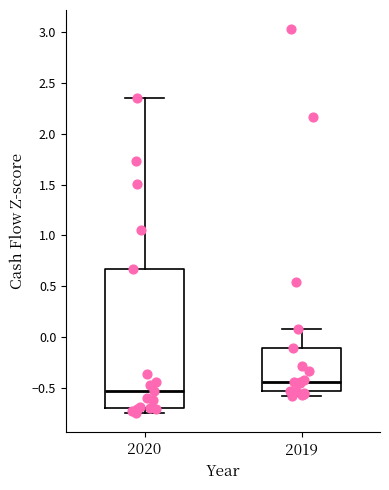

Which box's median line is the highest?

2019